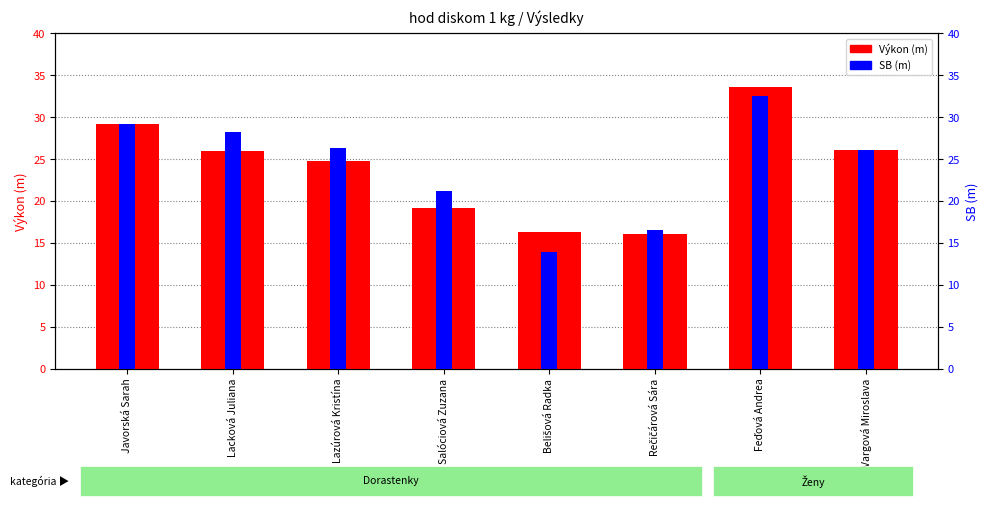

Which label corresponds to the largest value in the chart?

Feďová Andrea